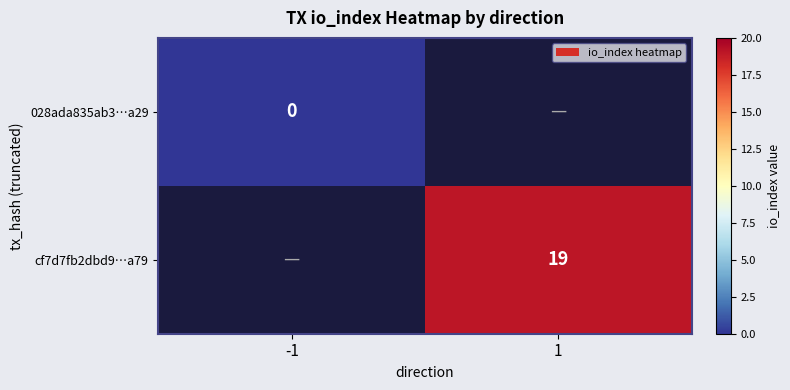

True or false: cf7d7fb2dbd9…a79 has a value of 19 at 1.

True